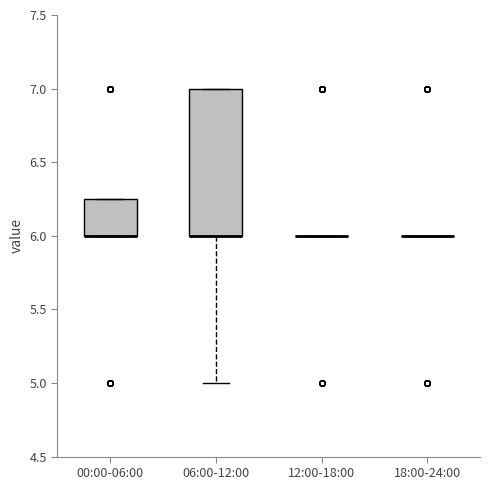

Reading left to right, transcribe this box plot: for each box, give where its median line is, the range the box spans, and where its two whiskers end, as read against the y-axis. The values are not printed on the chart, so give them approximately, as read against the axis.

00:00-06:00: median 6.00 (drawn on the box's lower edge), box 6.00 to 6.25, whiskers 6.00 to 6.25
06:00-12:00: median 6.00 (drawn on the box's lower edge), box 6.00 to 7.00, whiskers 5.00 to 7.00
12:00-18:00: box collapsed to a line at 6.00, whiskers 6.00 to 6.00
18:00-24:00: box collapsed to a line at 6.00, whiskers 6.00 to 6.00